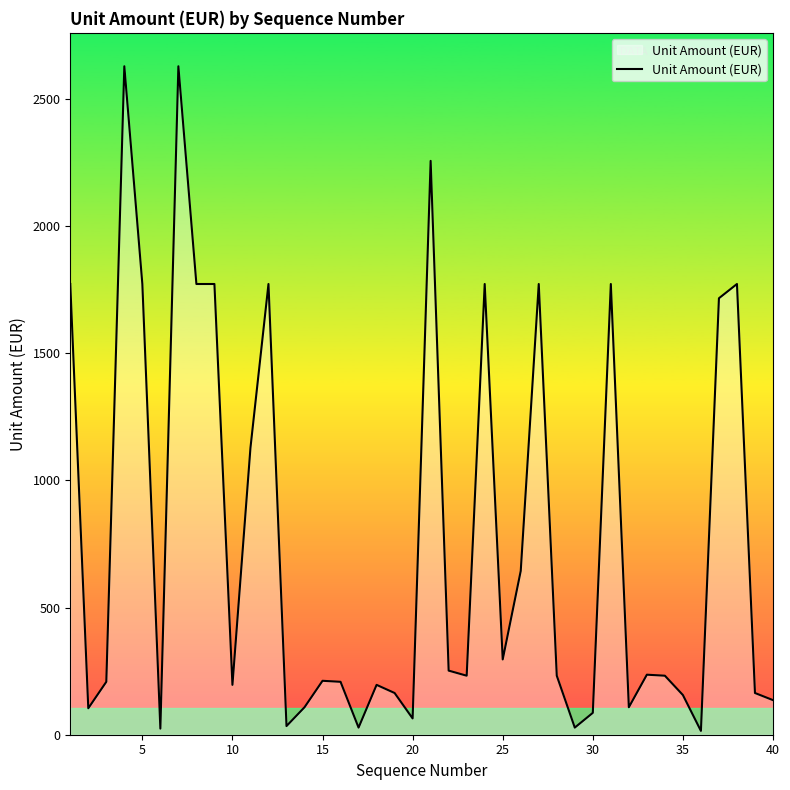

What is the maximum value shown in the chart?

2628